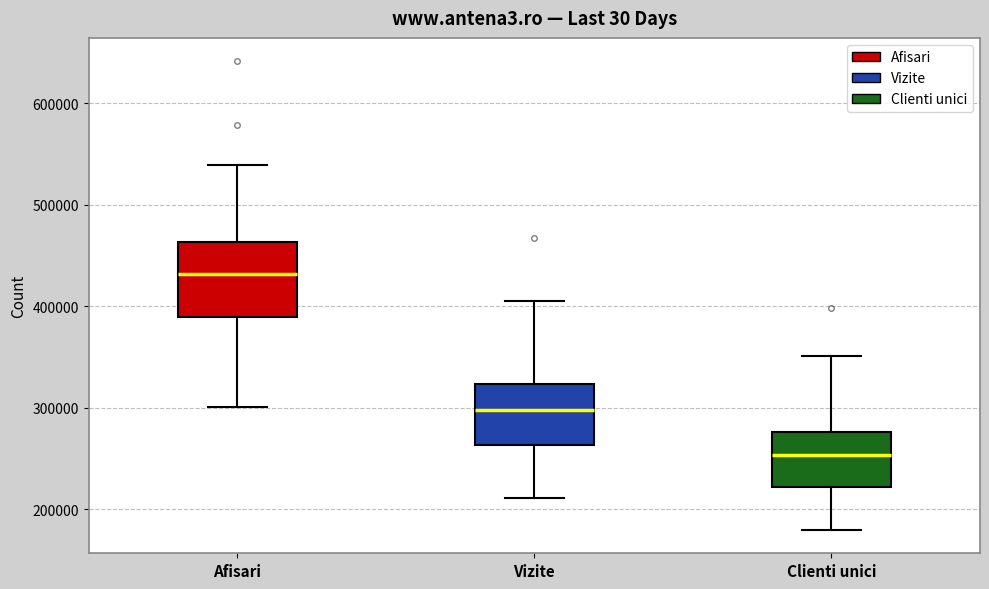

Reading left to right, transcribe this box plot: for each box, give where its median line is, the range the box spans, and where its two whiskers end, as read against the y-axis. The values are not printed on the chart, so give them approximately, as read against the axis.

Afisari: median 430000, box 390000 to 460000, whiskers 300000 to 540000
Vizite: median 300000, box 260000 to 320000, whiskers 210000 to 400000
Clienti unici: median 250000, box 220000 to 280000, whiskers 180000 to 350000